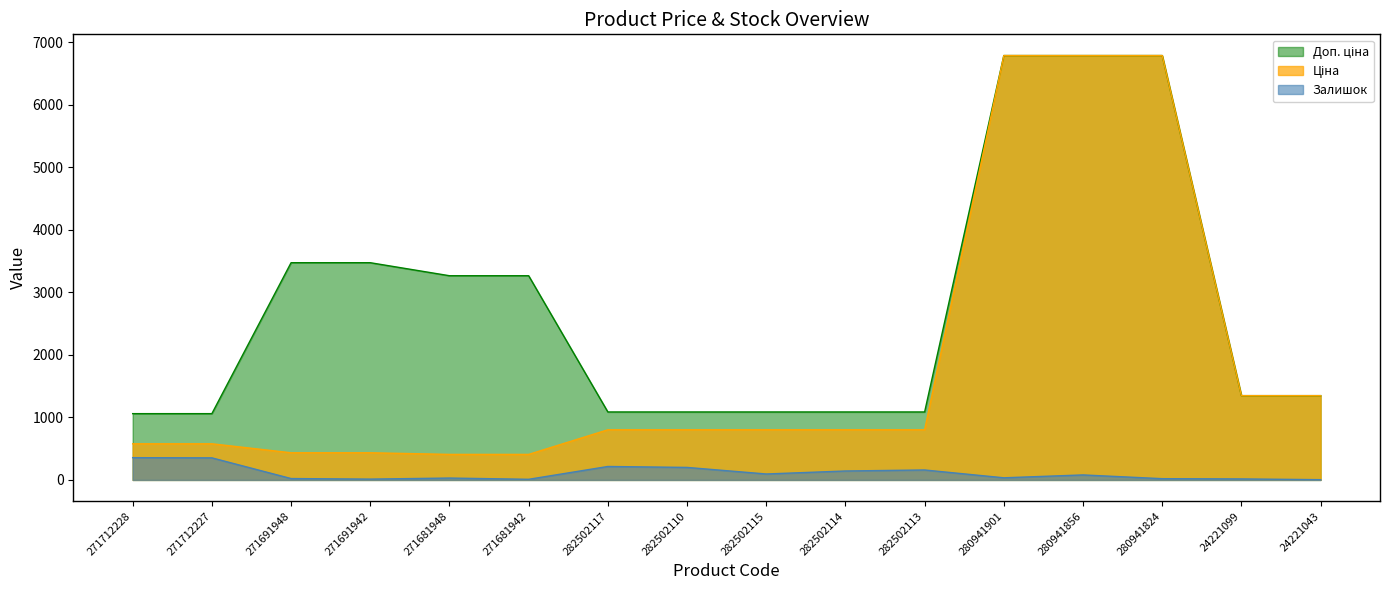

List the labels in order of Доп. ціна value, smallest first.

271712228, 271712227, 282502117, 282502110, 282502115, 282502114, 282502113, 24221099, 24221043, 271681948, 271681942, 271691948, 271691942, 280941901, 280941856, 280941824